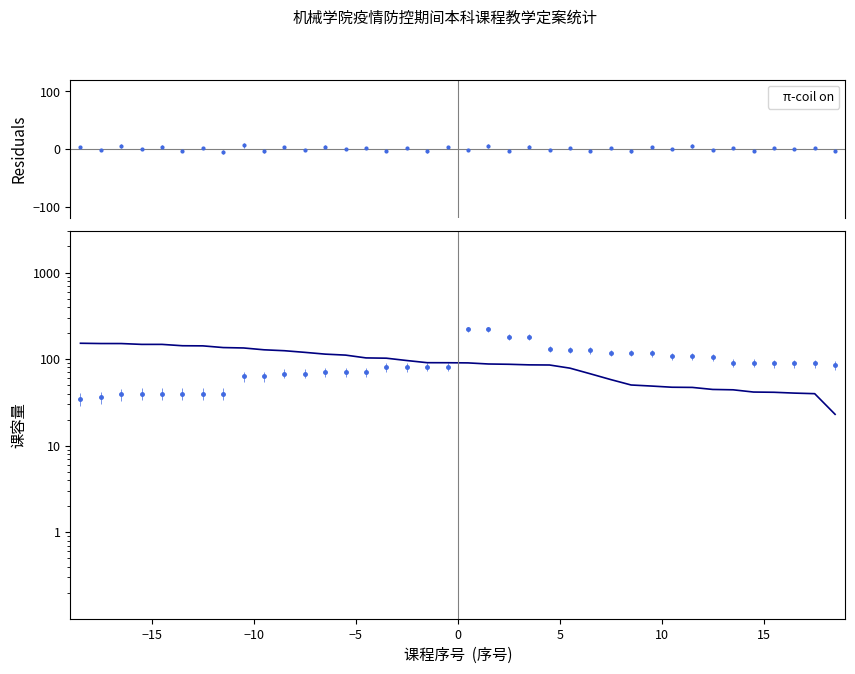

Is it true that the value at 5 is 88.6?

False